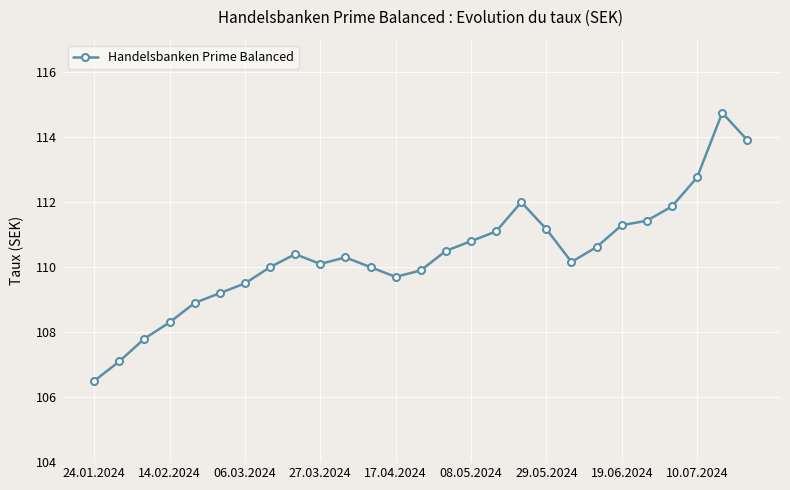

What is the maximum value shown in the chart?

114.8